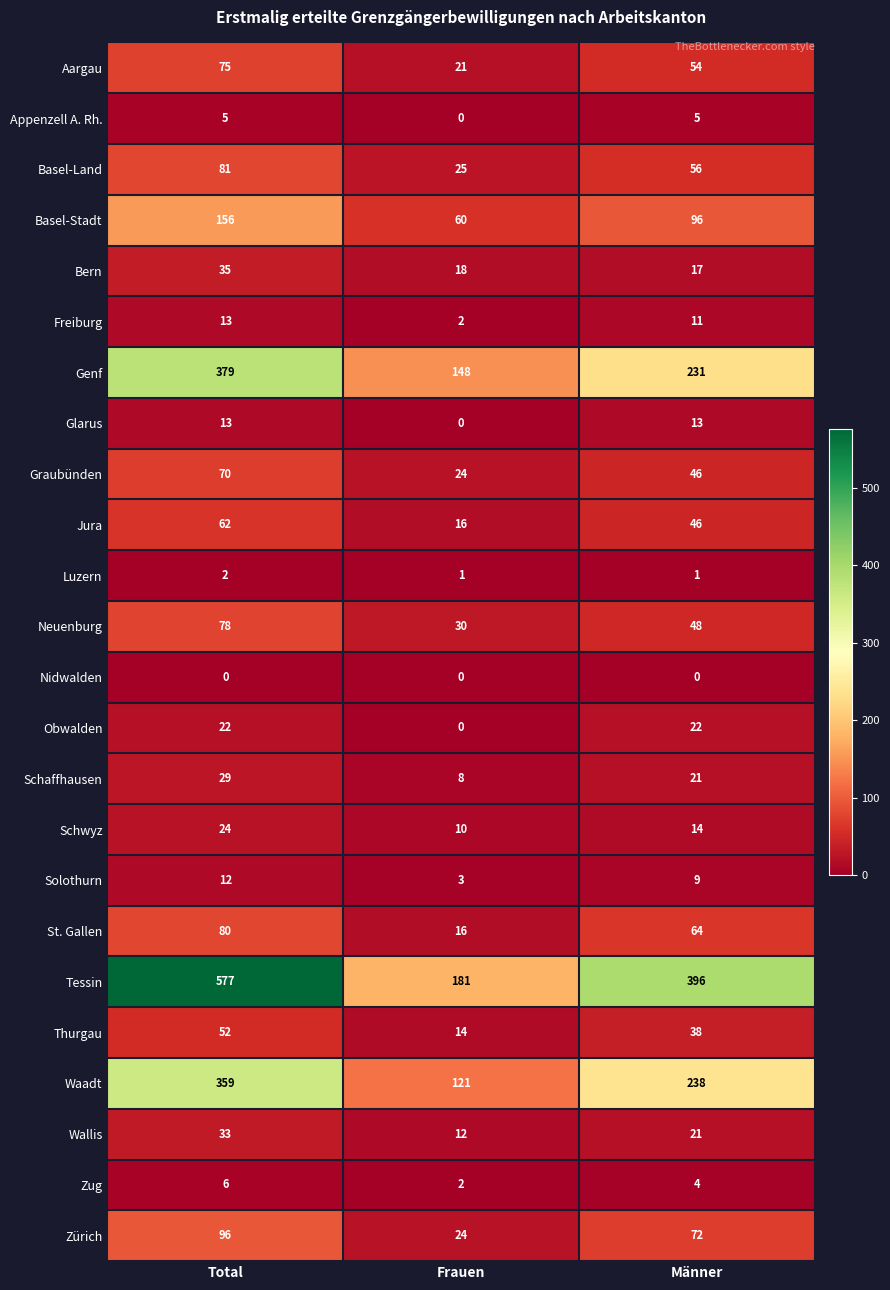

What is the sum of all Basel-Stadt values?

312